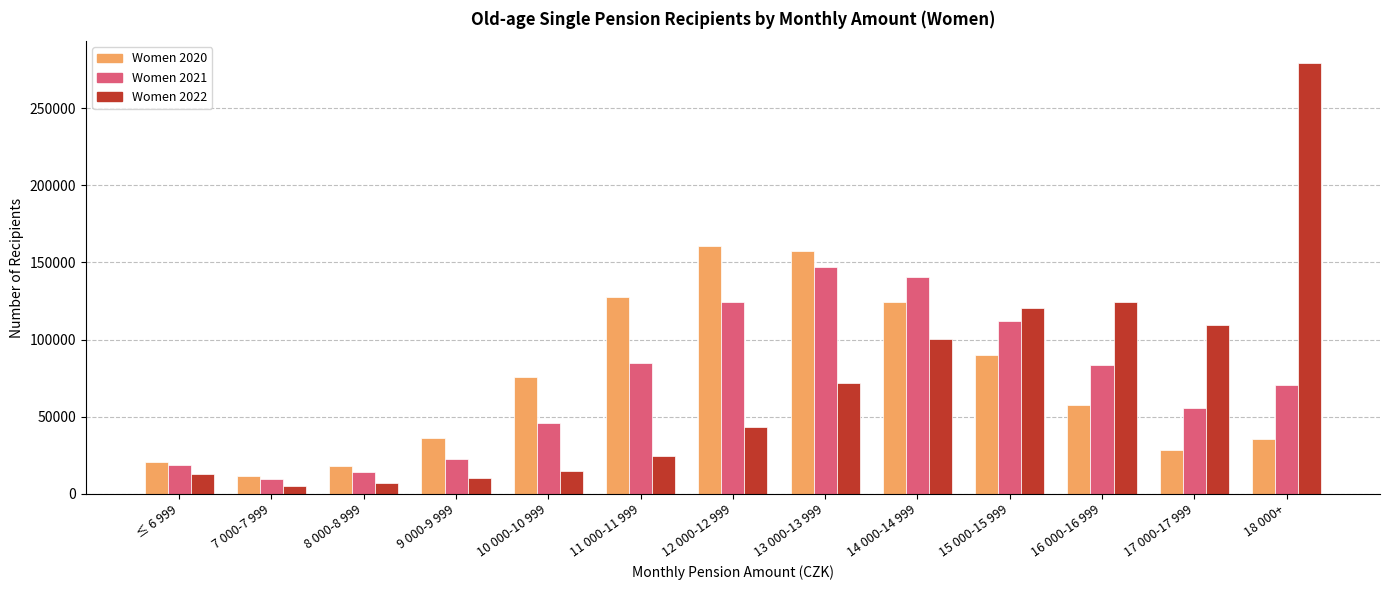

Between 15 000-15 999 and 17 000-17 999, which series saw the biggest shift?

Women 2020